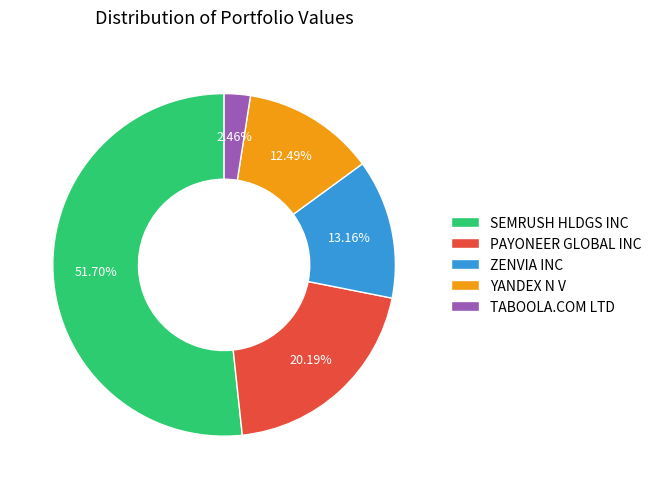

What percentage is the ZENVIA INC slice, to the nearest percent?

13%